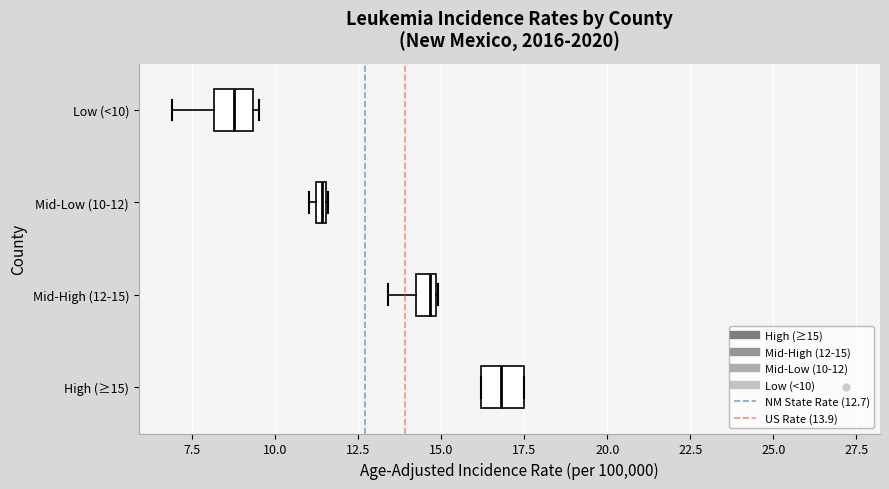

Which box has the furthest to the left median line?

Low (<10)